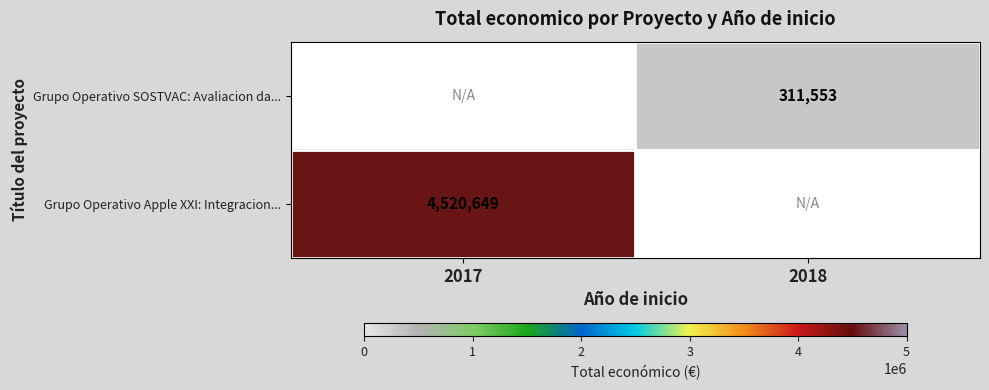

Is it true that Grupo Operativo Apple XXI: Integracion... equals 4520649 at 2017?

True